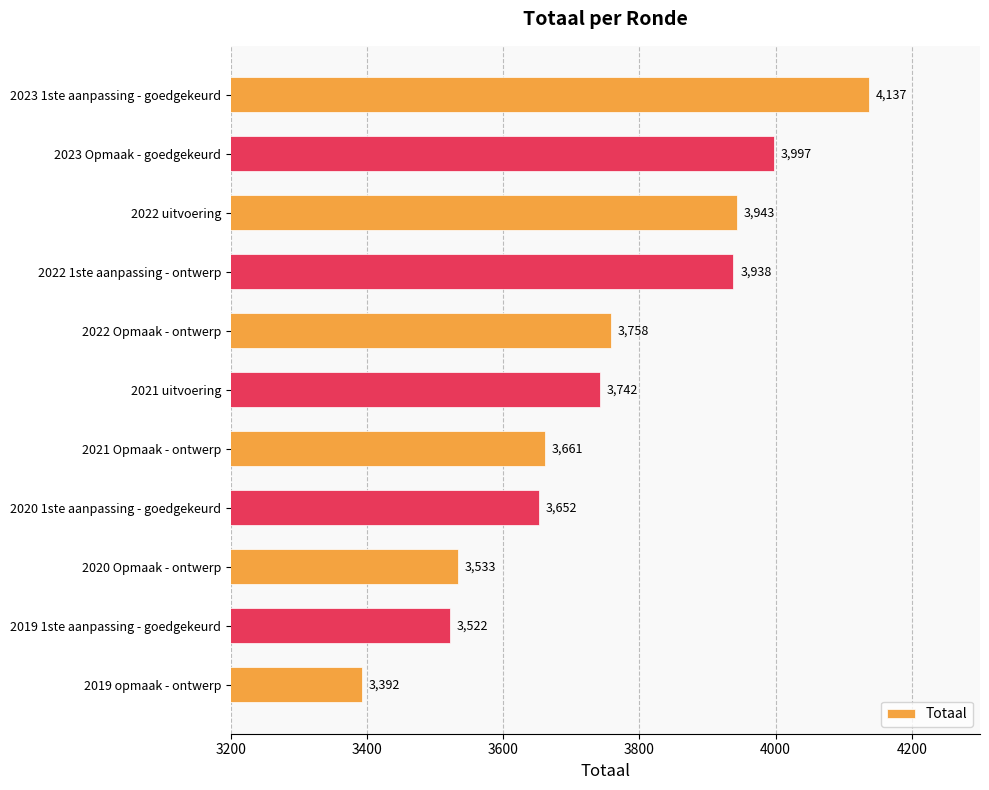

Reading top to bottom, extract all data points from this chart.

2023 1ste aanpassing - goedgekeurd=4137	2023 Opmaak - goedgekeurd=3997	2022 uitvoering=3943	2022 1ste aanpassing - ontwerp=3938	2022 Opmaak - ontwerp=3758	2021 uitvoering=3742	2021 Opmaak - ontwerp=3661	2020 1ste aanpassing - goedgekeurd=3652	2020 Opmaak - ontwerp=3533	2019 1ste aanpassing - goedgekeurd=3522	2019 opmaak - ontwerp=3392